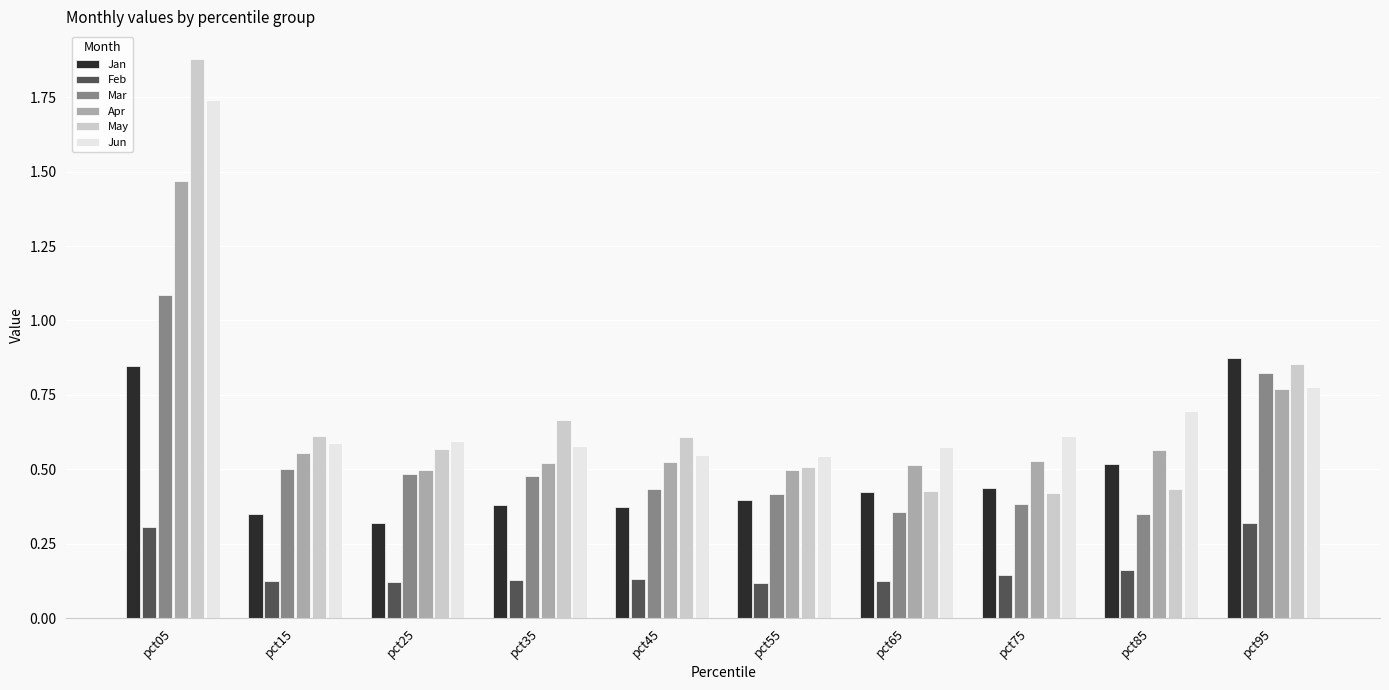

At pct15, list the series in order from largest to smallest.

May, Jun, Apr, Mar, Jan, Feb